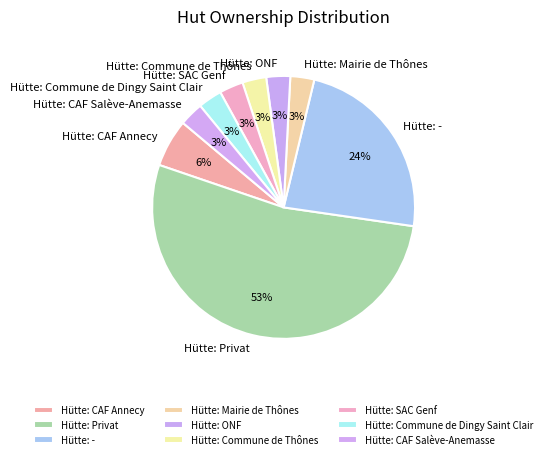

Combined, do Hütte: Commune de Dingy Saint Clair and Hütte: Mairie de Thônes account for over 50%?

No